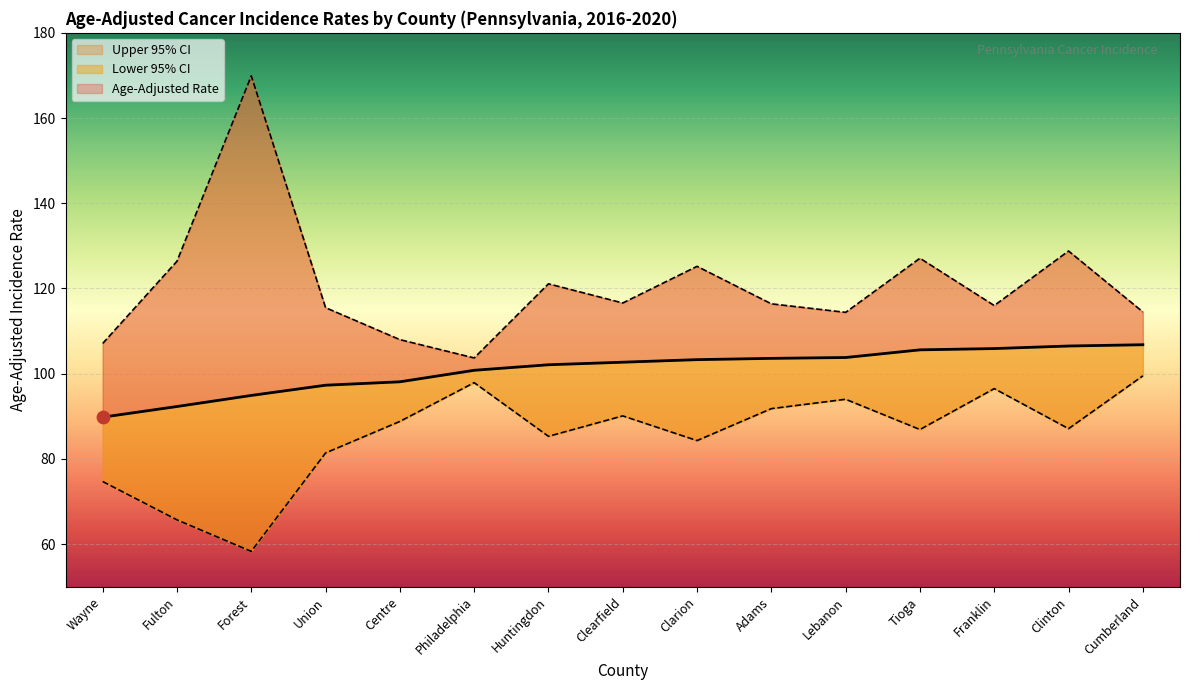

Which series reaches the minimum Y coordinate?

Lower 95% CI